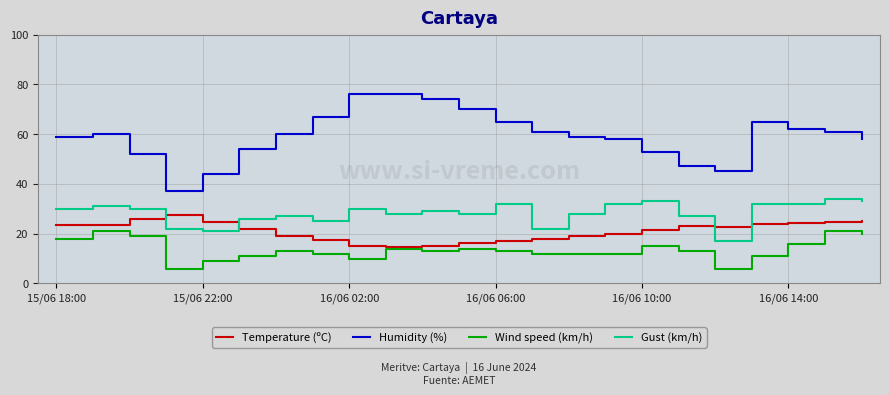

Which series has the largest total across all categories?

Humidity (%)